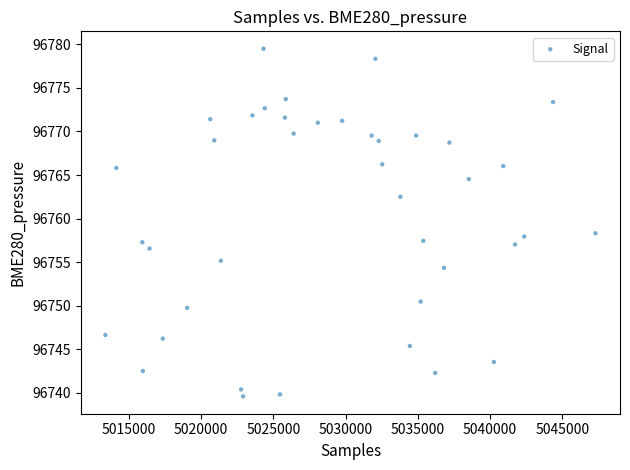

What is the range of Y values (max minus min)?

39.9